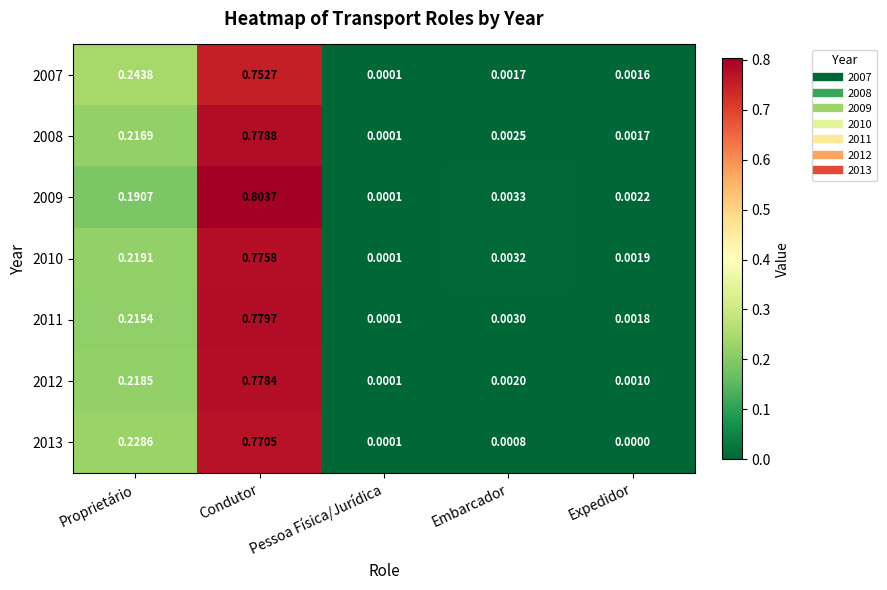

Which category has the lowest value across all series?

Expedidor